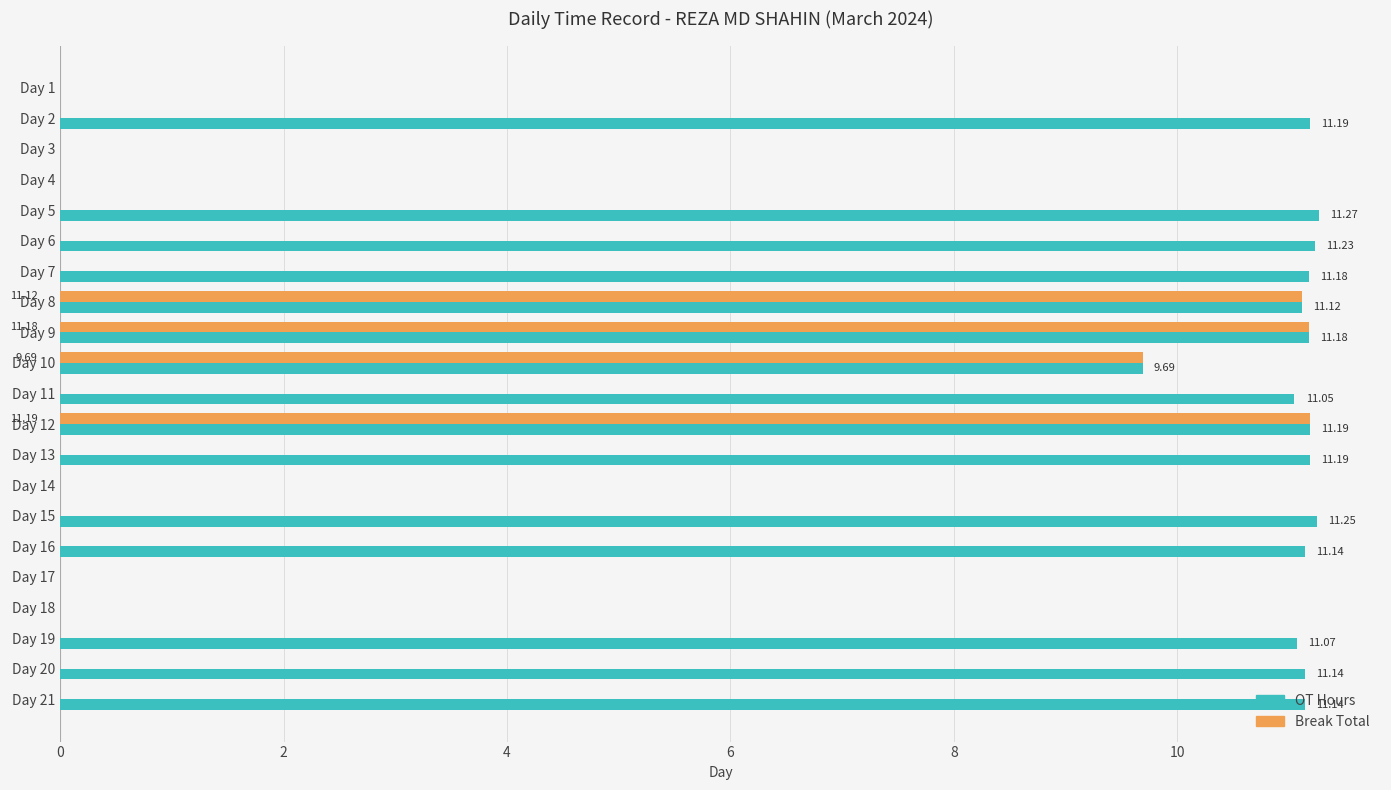

What is the sum of the Break Total values at Day 8 and Day 15?

11.1